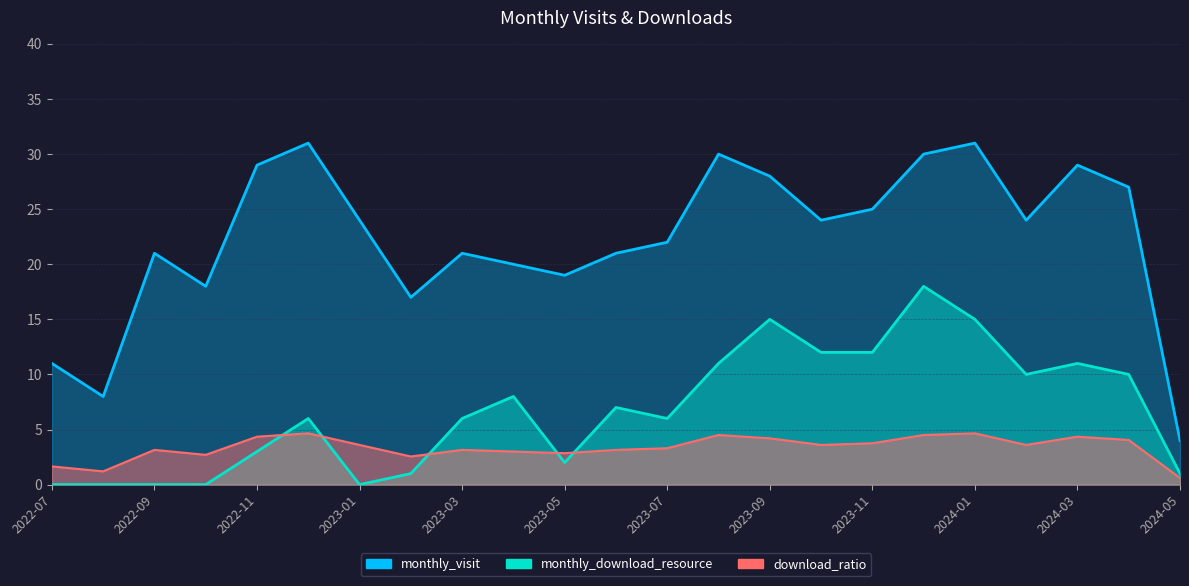

Reading left to right, extract all data points from this chart.

monthly_visit: 11	8	21	18	29	31	24	17	21	20	19	21	22	30	28	24	25	30	31	24	29	27	4
monthly_download_resource: 0	0	0	0	3	6	0	1	6	8	2	7	6	11	15	12	12	18	15	10	11	10	1